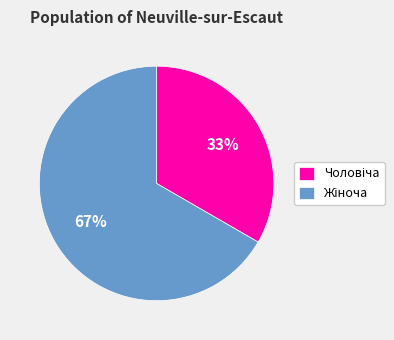

To the nearest percent, what is the average slice percentage?

50%